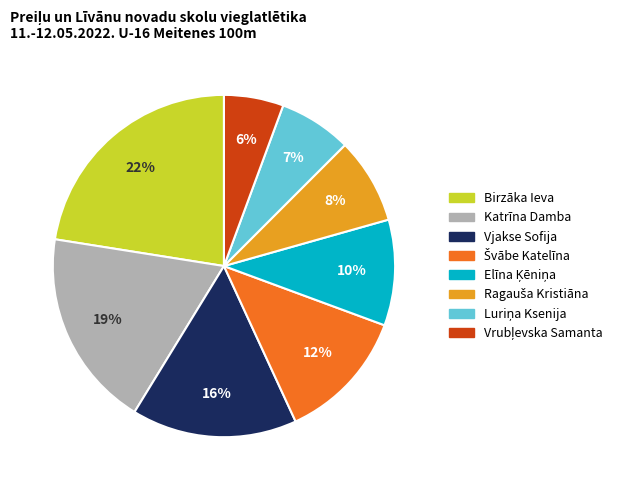

To the nearest percent, what is the combined percentage of Birzāka Ieva and Katrīna Damba?

41%